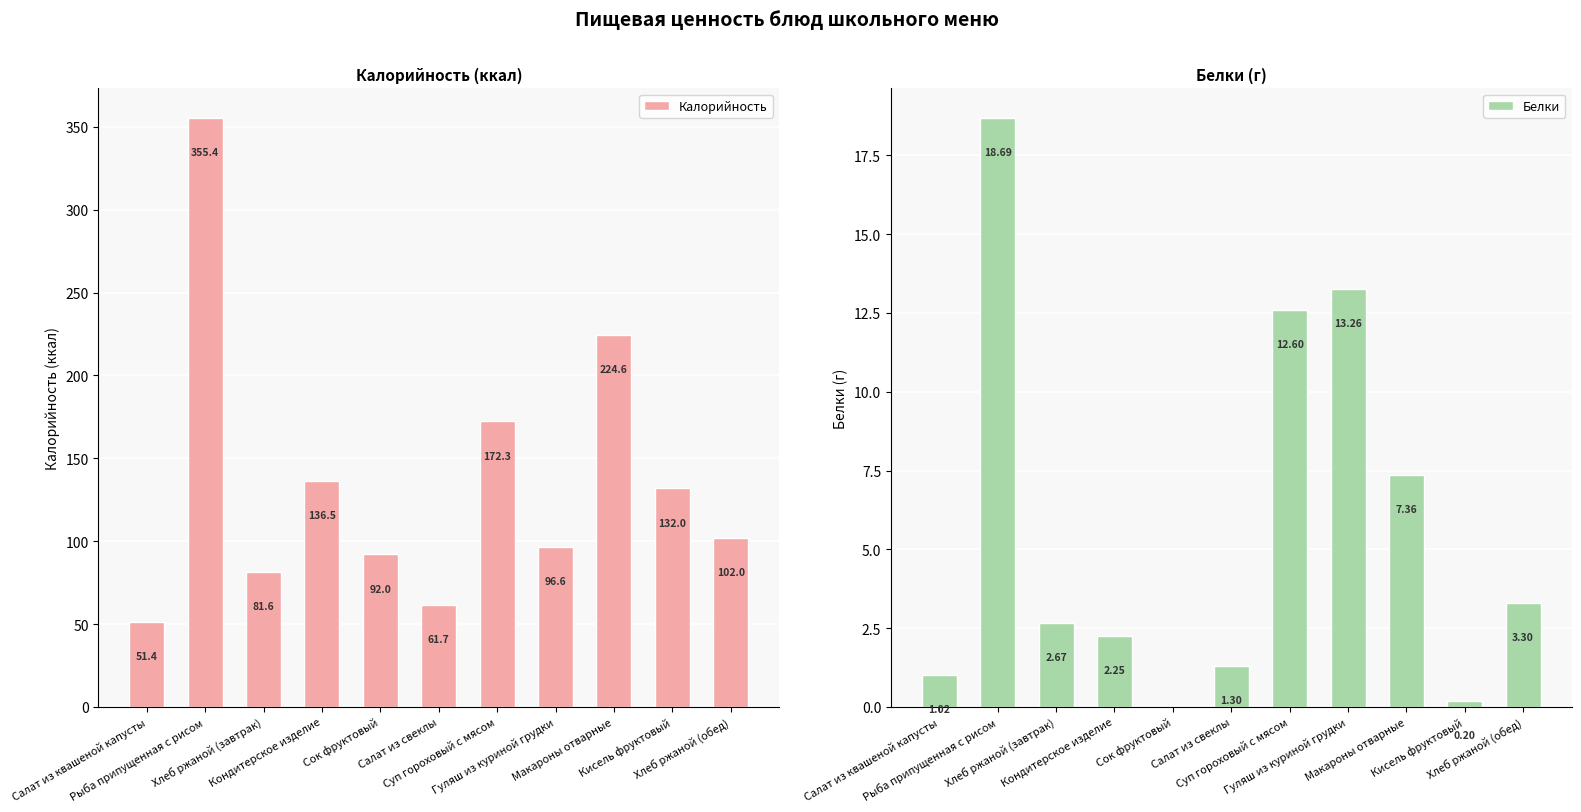

Rank the categories by Белки value from highest to lowest.

Рыба припущенная с рисом, Гуляш из куриной грудки, Суп гороховый с мясом, Макароны отварные, Хлеб ржаной (обед), Хлеб ржаной (завтрак), Кондитерское изделие, Салат из свеклы, Салат из квашеной капусты, Кисель фруктовый, Сок фруктовый